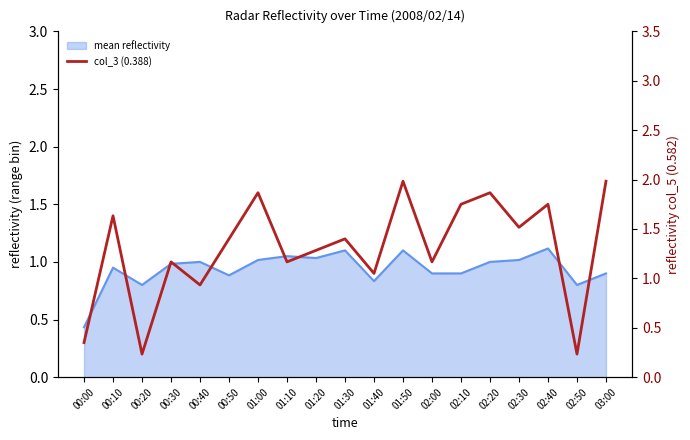

True or false: col_5 (0.582) has a value of 1.4 at 03:00.

True